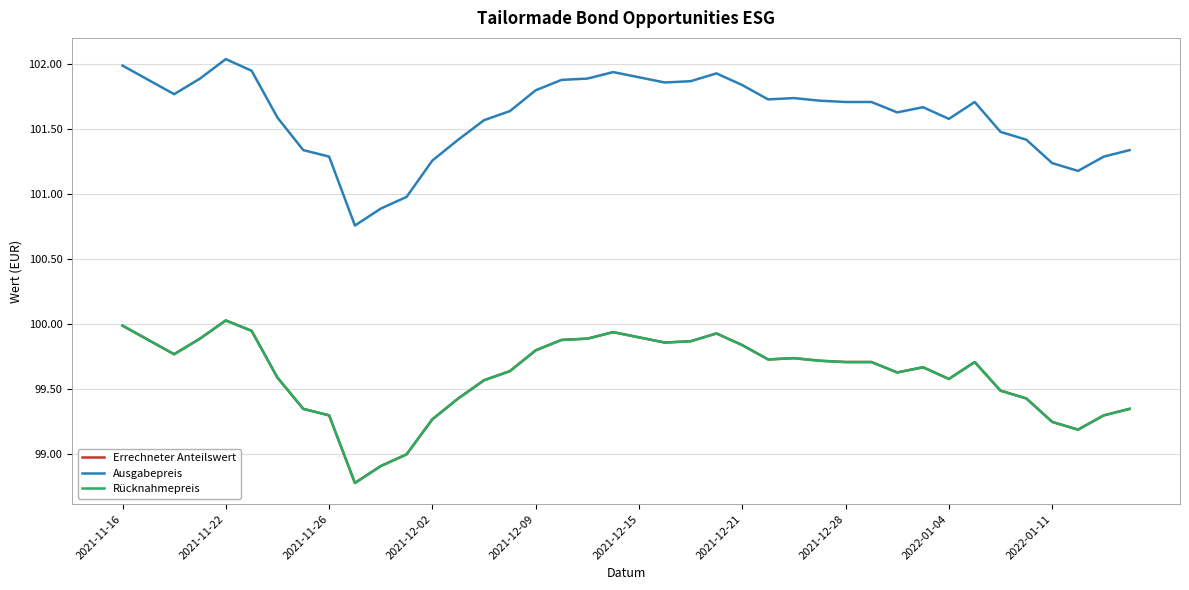

Does the chart have visible grid lines?

Yes